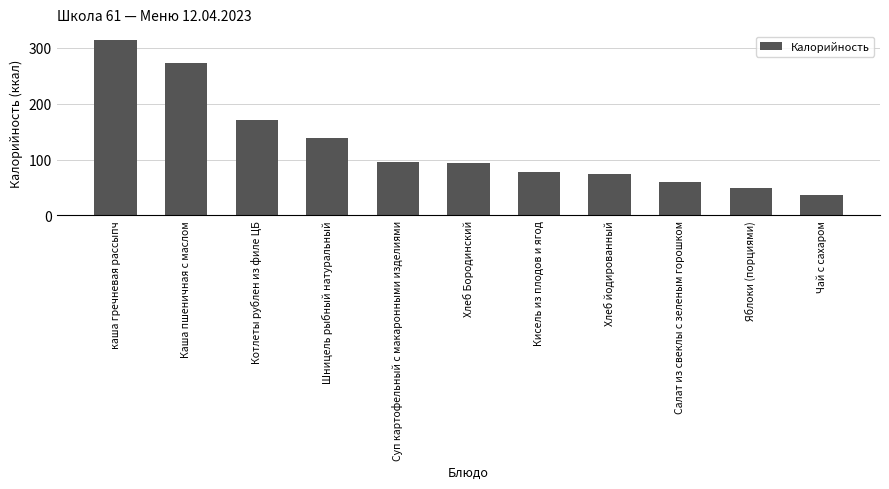

What is the change in value from Суп картофельный с макаронными изделиями to Кисель из плодов и ягод?

-18.2